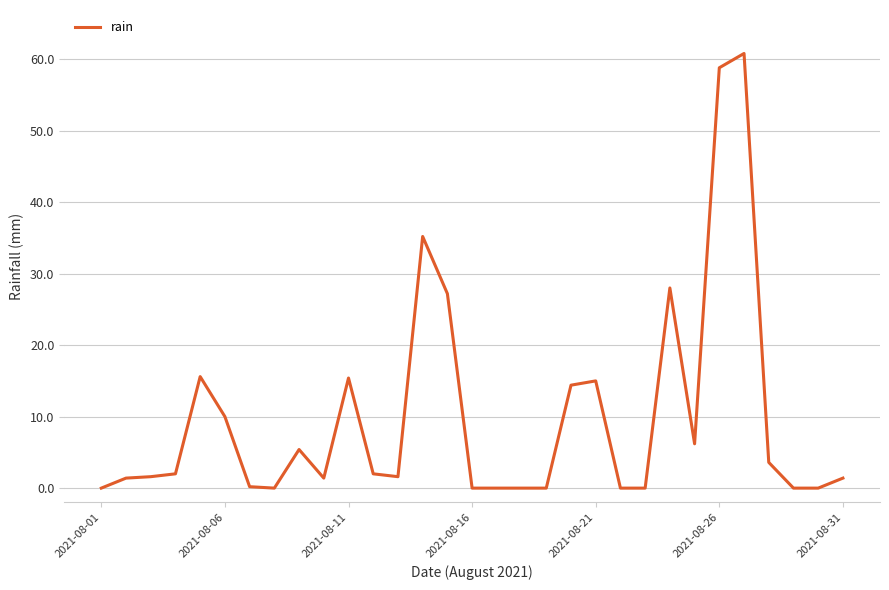

What is the maximum value shown in the chart?

60.8